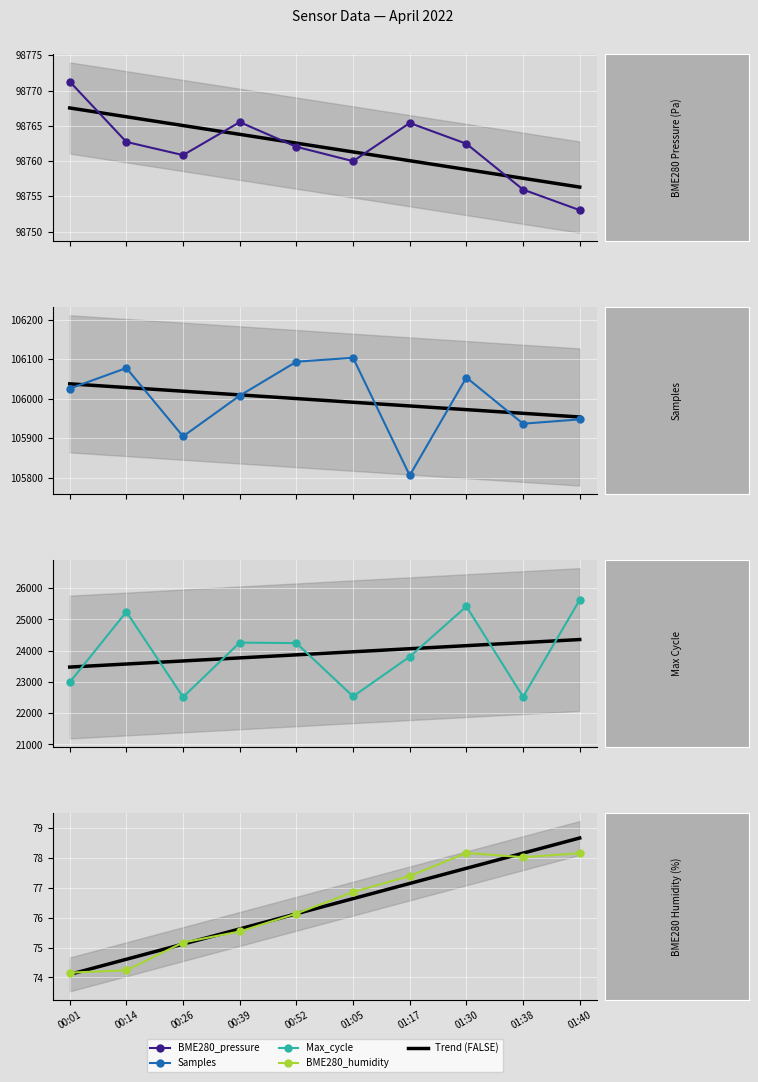

At how many categories does at least one series exceed 26509?

10